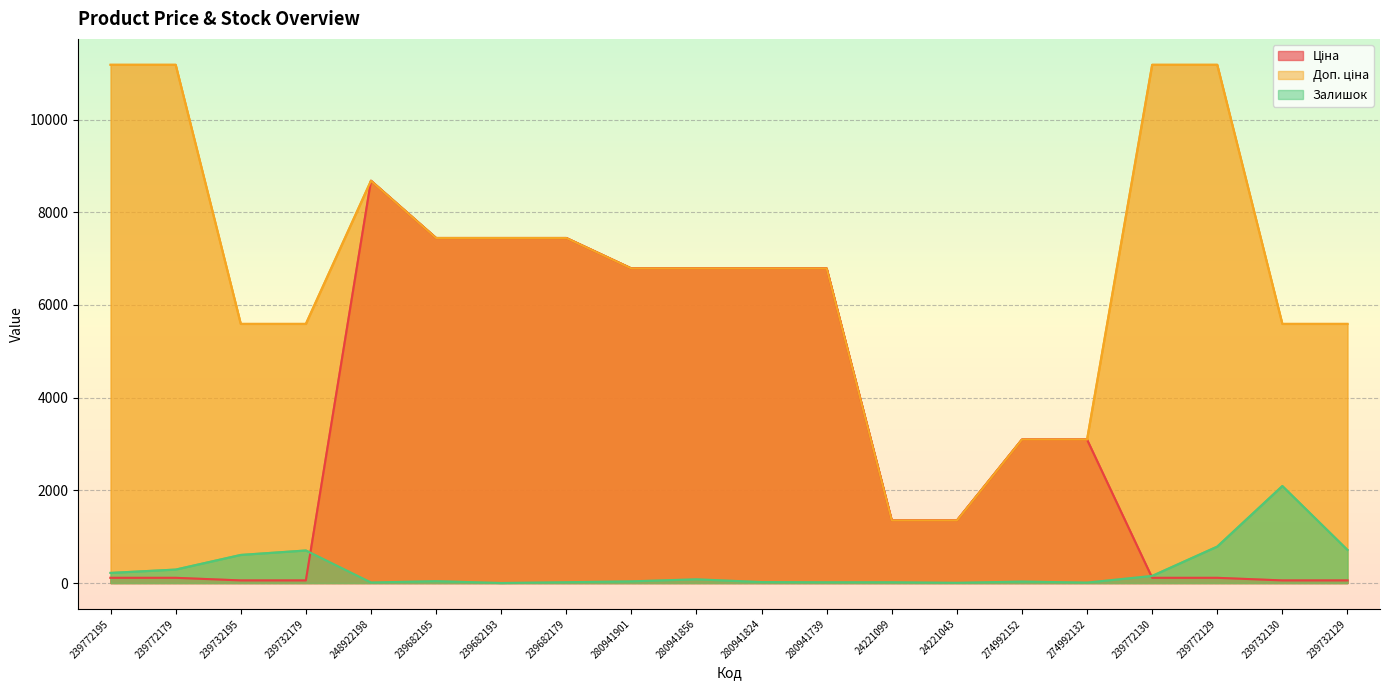

What is the spread (max minus min) of values at 24221099?

1332.0